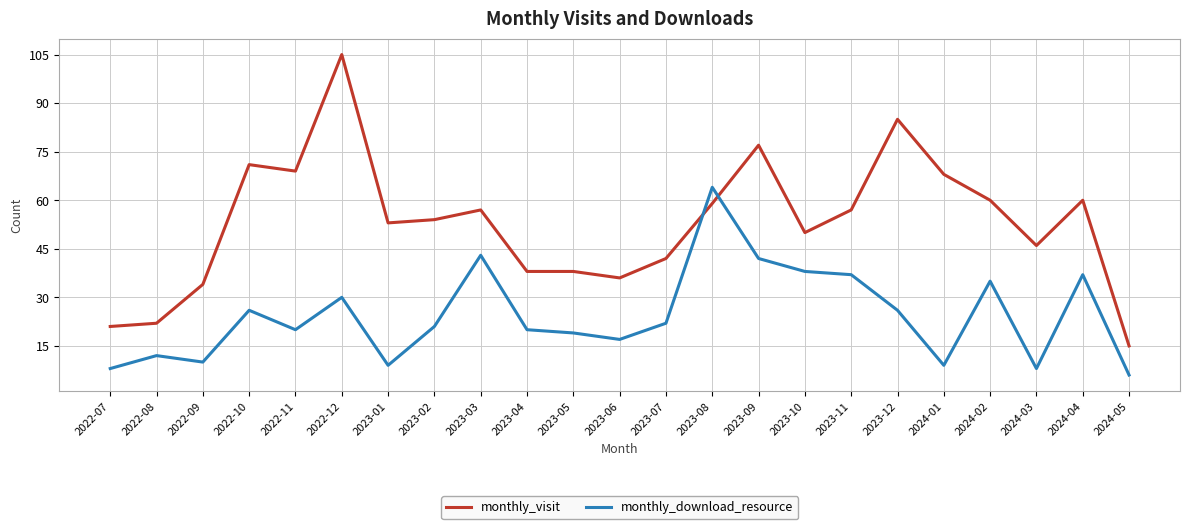

The monthly_visit series shows 34 at 2022-09. True or false?

True